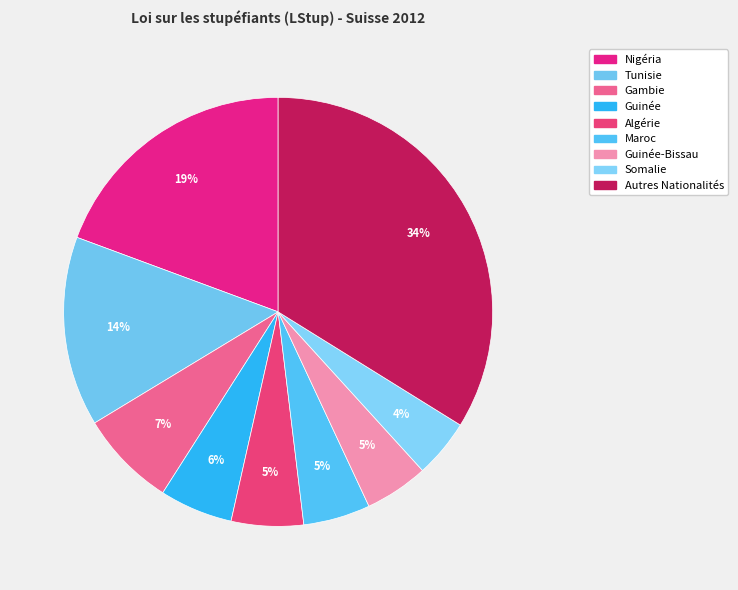

To the nearest percent, what is the average slice percentage?

11%